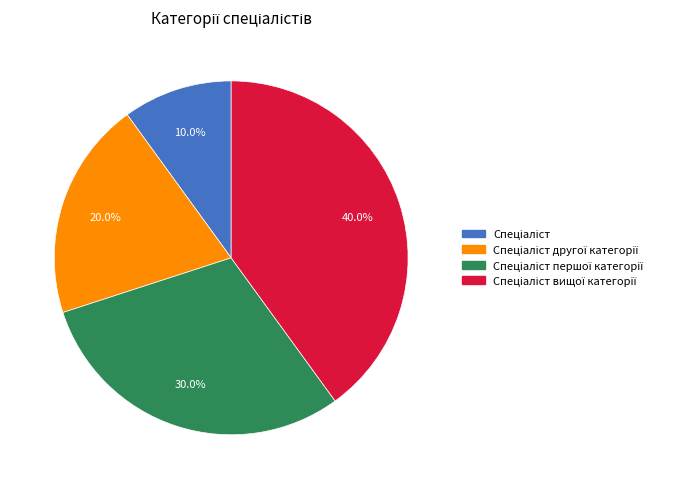

How many slices are in this pie chart?

4